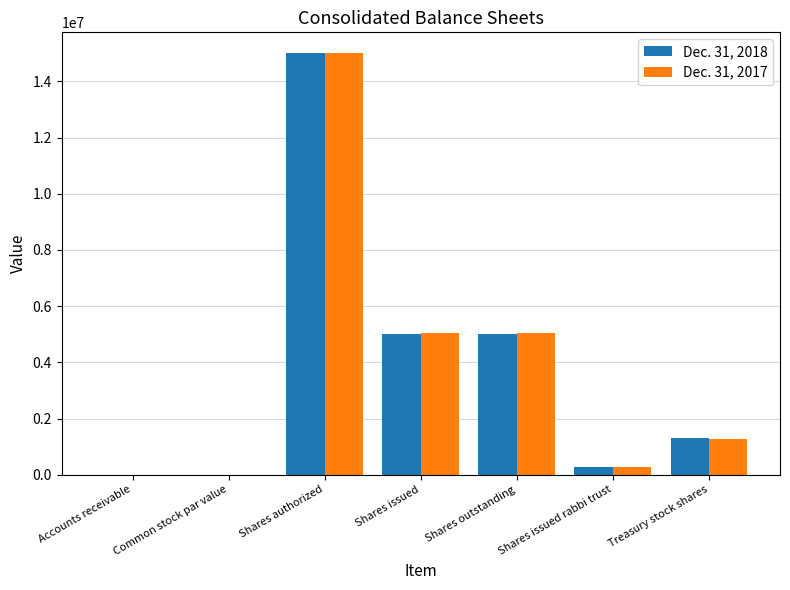

What is the total value across all series at Shares authorized?

30000000